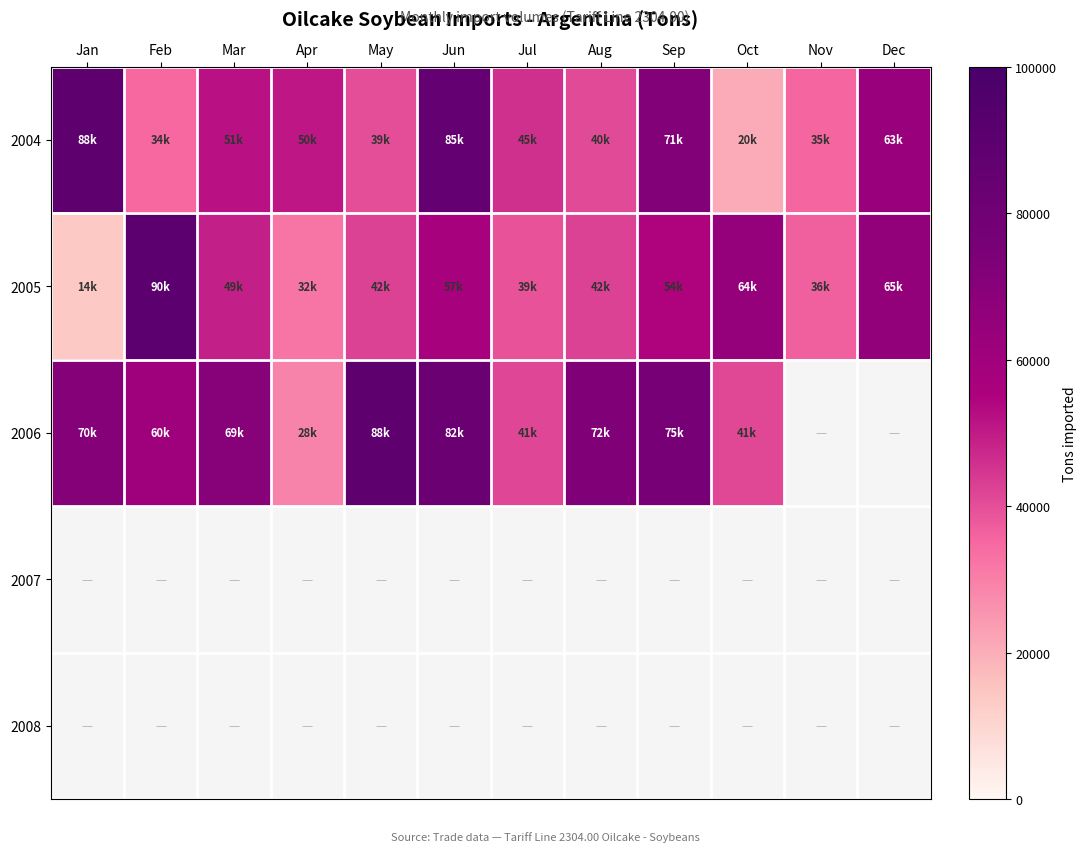

Count the number of categories in the chart.

12